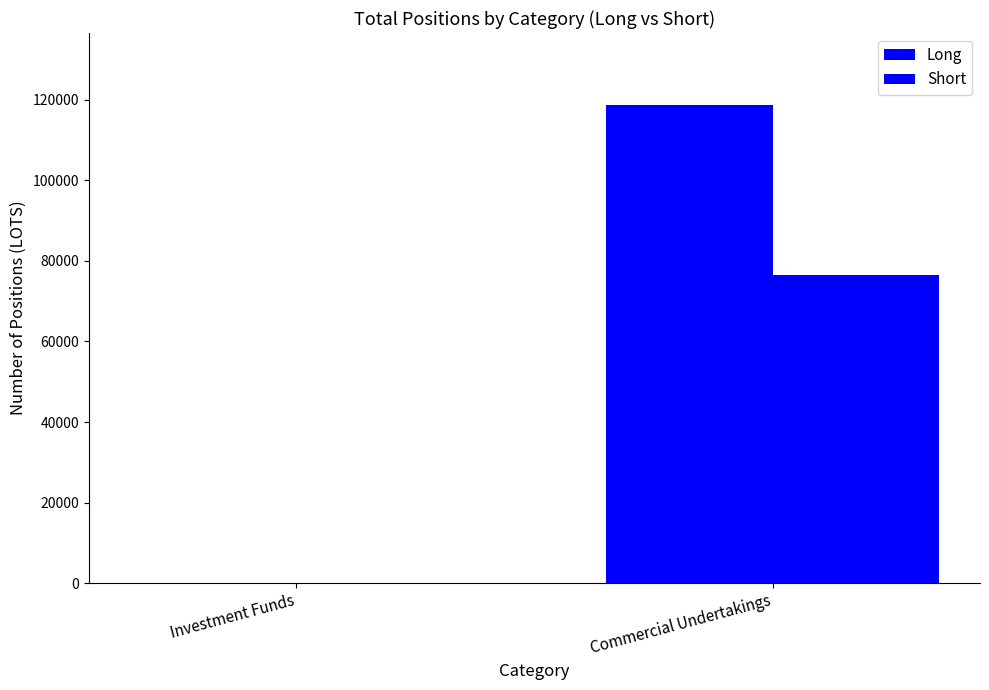

How many positive values does the Long series have?

1